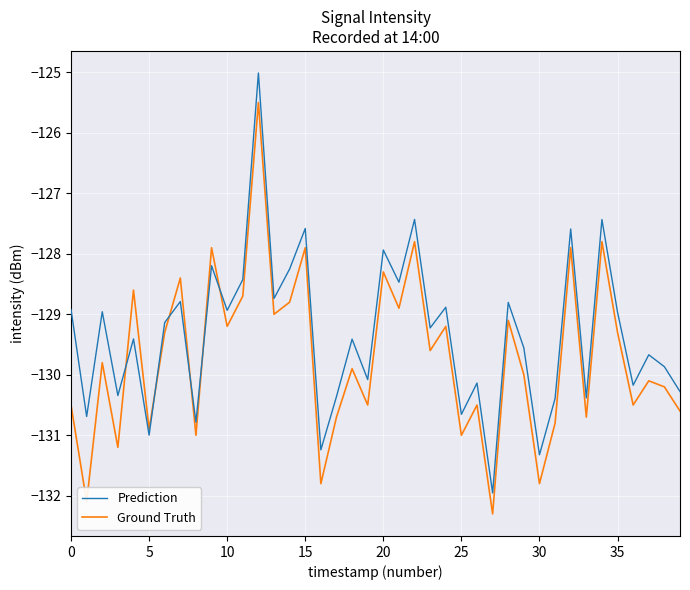

What is the minimum value for Prediction?

-132.0